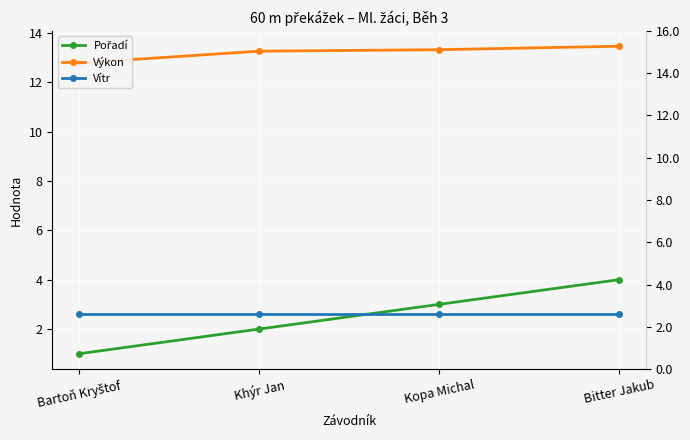

What is the sum of the Výkon values at Bitter Jakub and Khýr Jan?

26.7